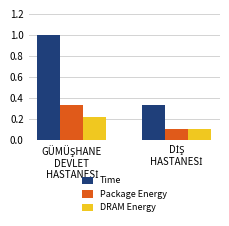

Rank the series by their maximum value, from highest to lowest.

Time, Package Energy, DRAM Energy